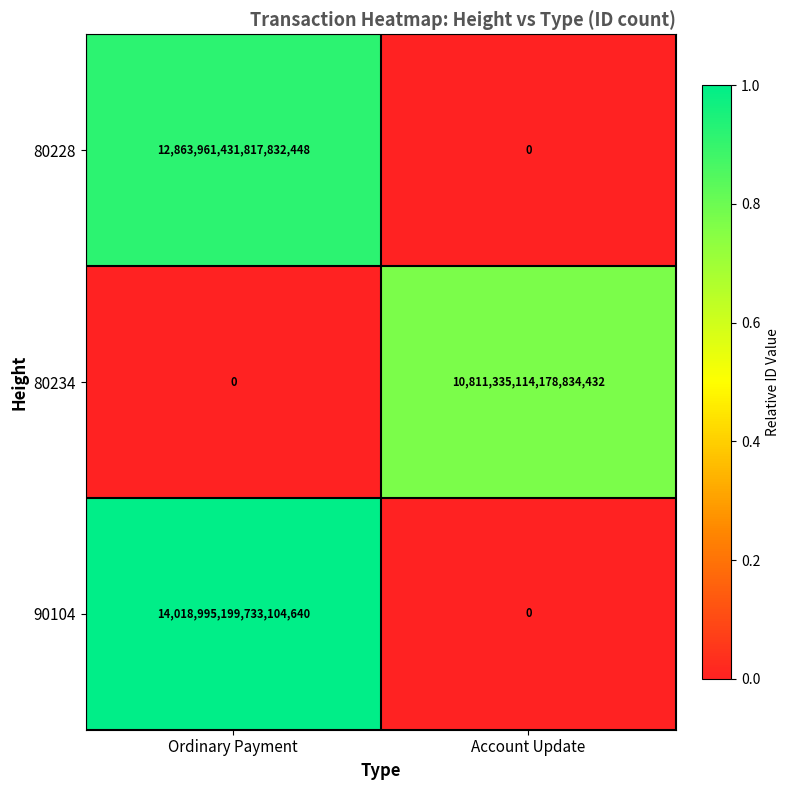

The 80228 series shows 20066396616572551168 at Ordinary Payment. True or false?

False